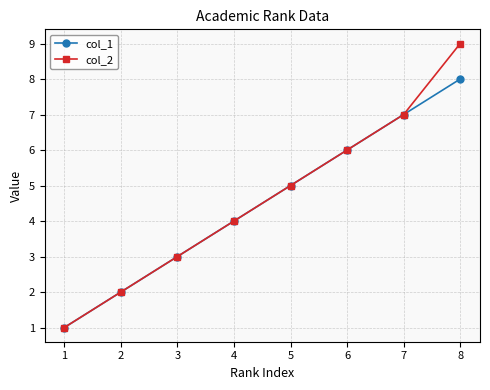

What is the total value across all series at 8?

17